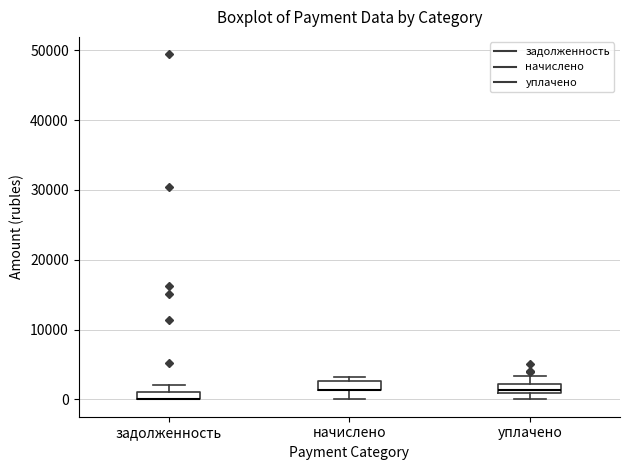

Where is the upper edge of the box for уплачено on the y-axis? The values are not printed on the chart, so give them approximately, as read against the axis.

2000